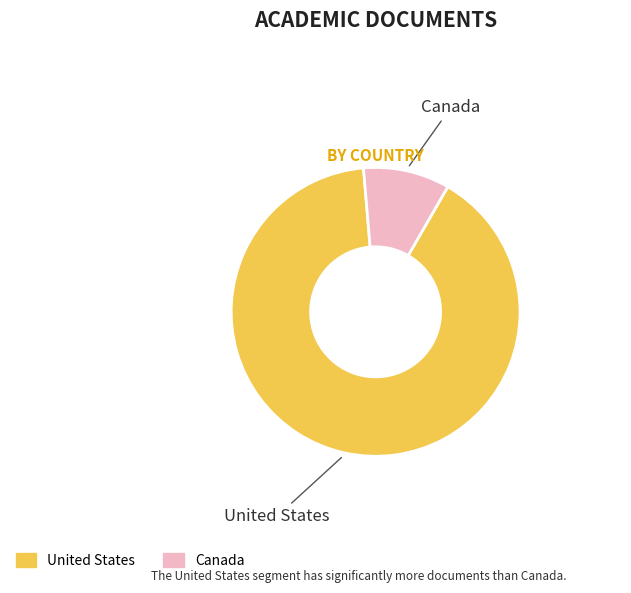

Rank the categories by value from highest to lowest.

United States, Canada